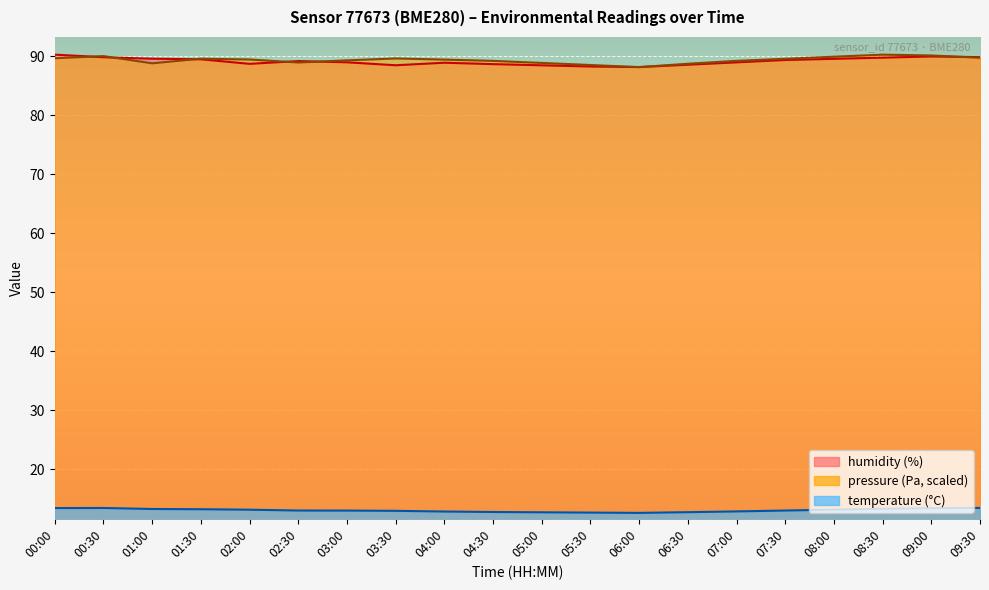

What is the sum of the temperature values at 06:30 and 08:30?

26.0